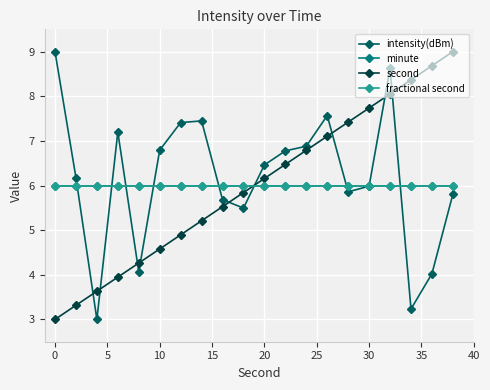

At how many categories does at least one series exceed 3?

20